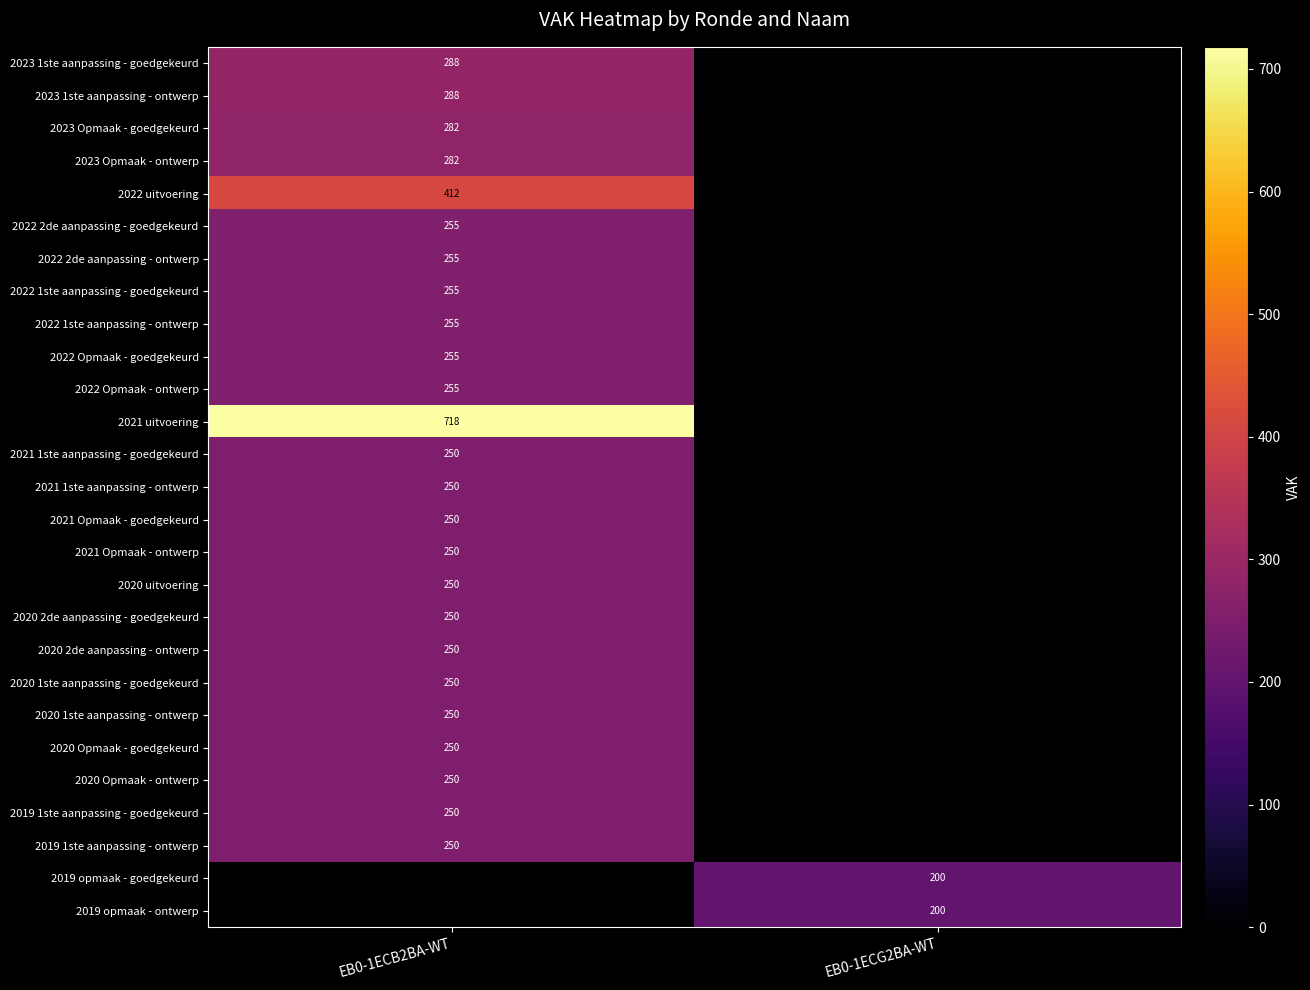

Between EB0-1ECB2BA-WT and EB0-1ECG2BA-WT, which is larger?

EB0-1ECB2BA-WT